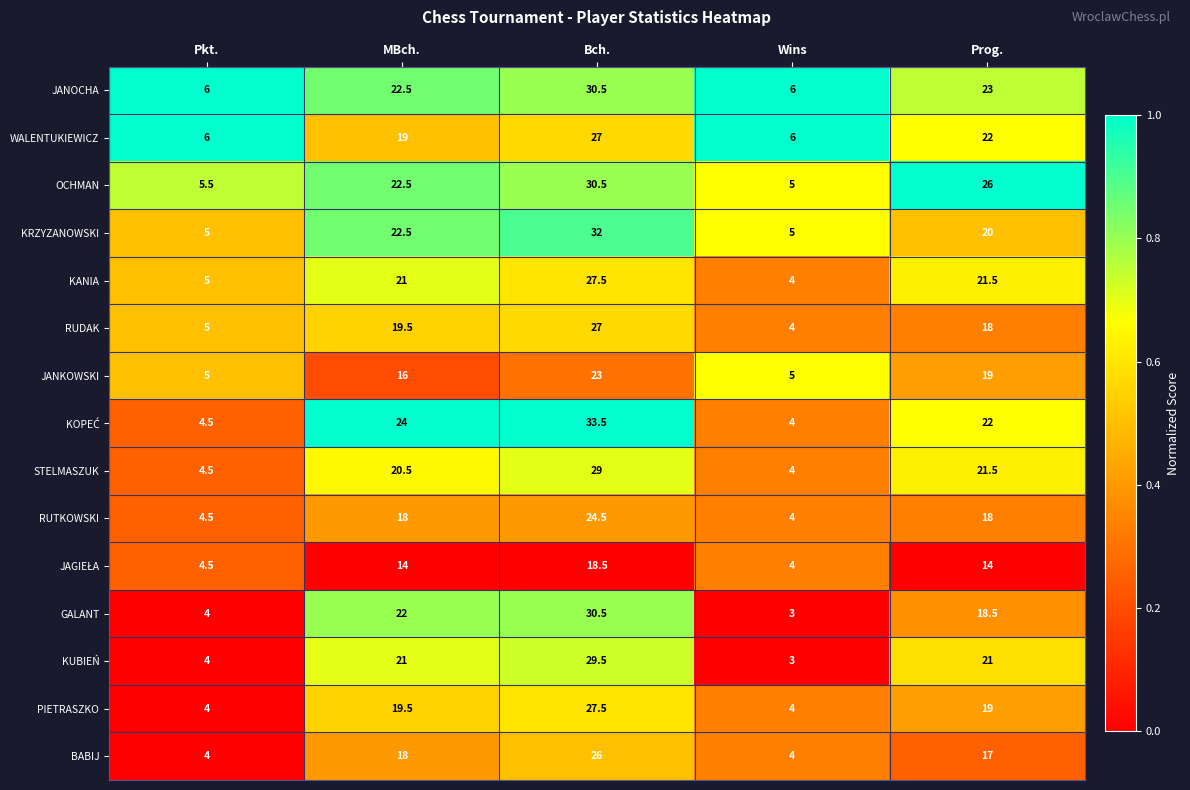

What is the total value across all series at Prog.?

300.5